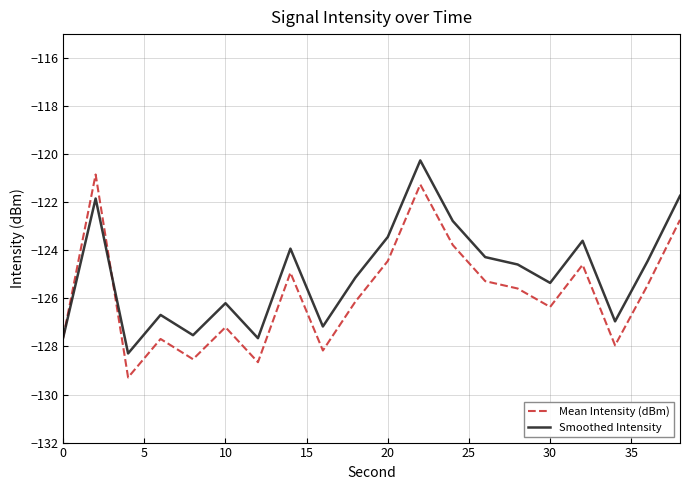

Which series has the largest total across all categories?

Smoothed Intensity